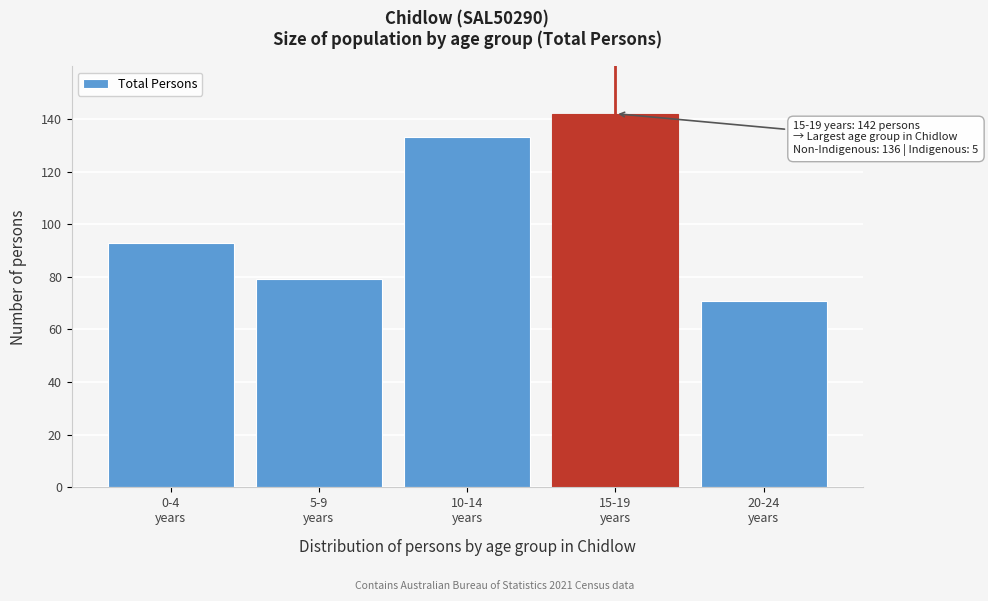

Reading right to left, what are all the values shown in this chart?

71	142	133	79	93